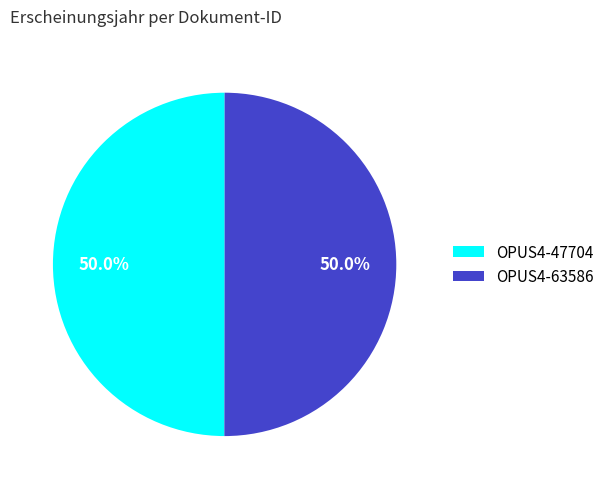

How many slices are in this pie chart?

2